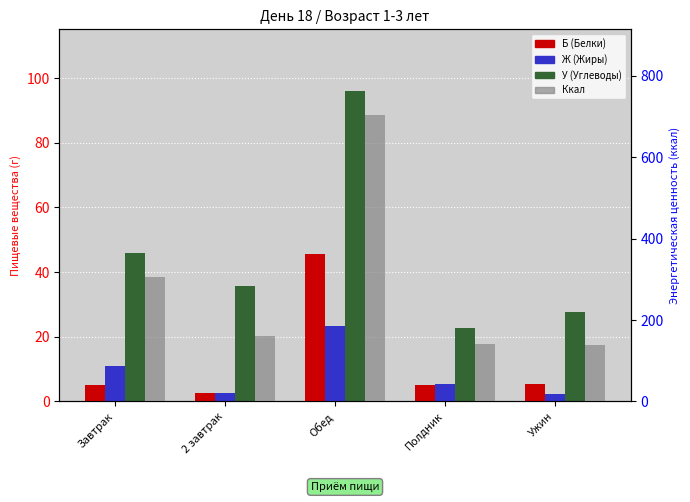

Reading left to right, transcribe all the data shown in this chart.

Б (Белки): 5.1	2.5	45.6	5.0	5.3
Ж (Жиры): 10.8	2.7	23.3	5.5	2.2
У (Углеводы): 46.0	35.7	95.9	22.7	27.6
Ккал: 307.0	161.5	703.6	140.7	137.7